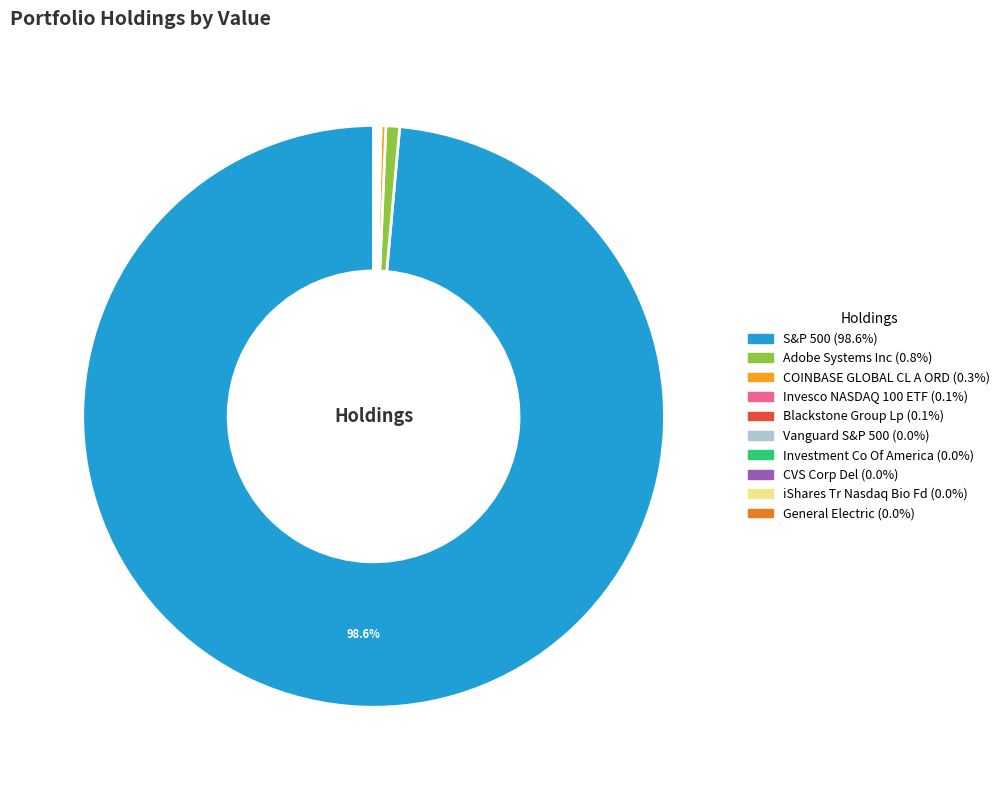

Which category has the biggest portion of the pie?

S&P 500